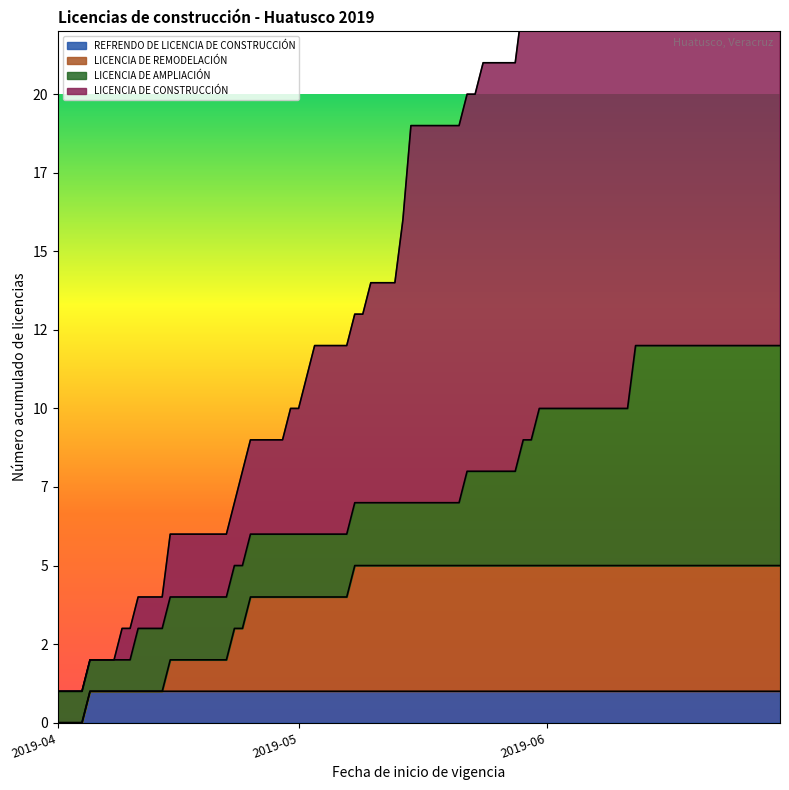

What is the smallest value displayed?

1